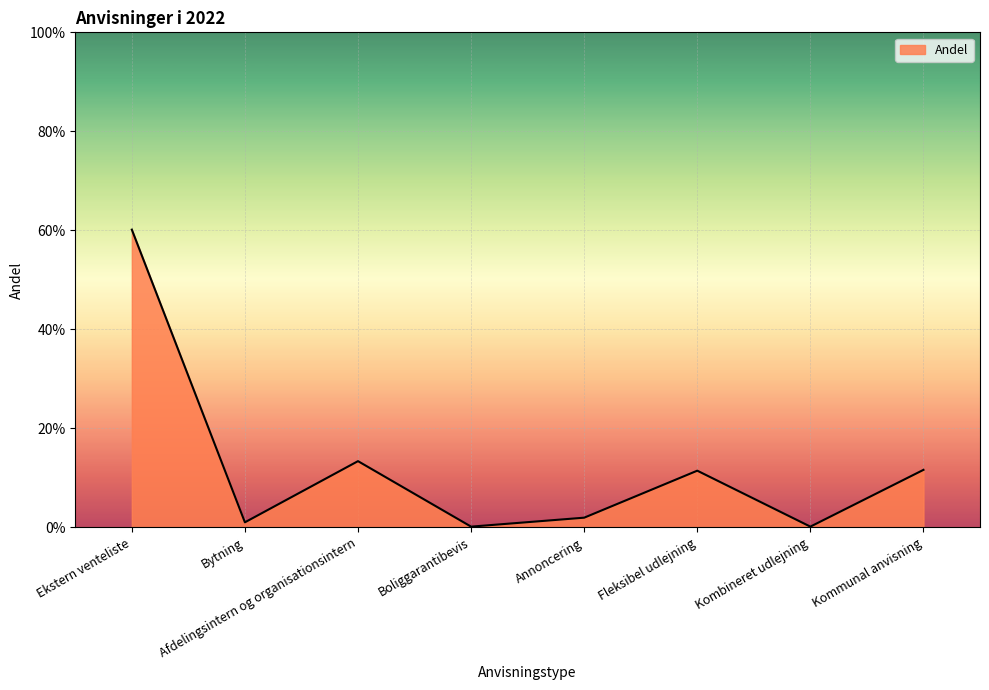

What position from the left is Bytning?

2